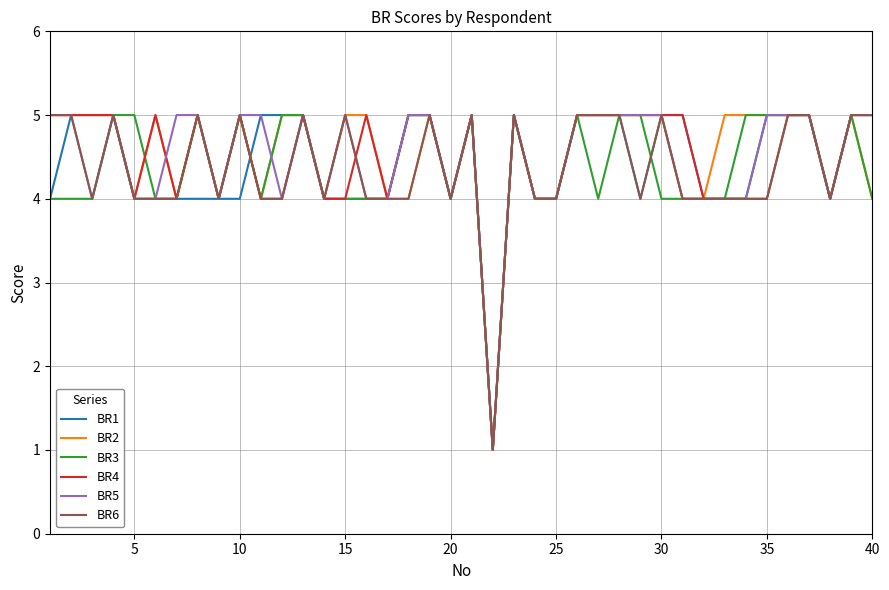

What is the maximum value shown in the chart?

5